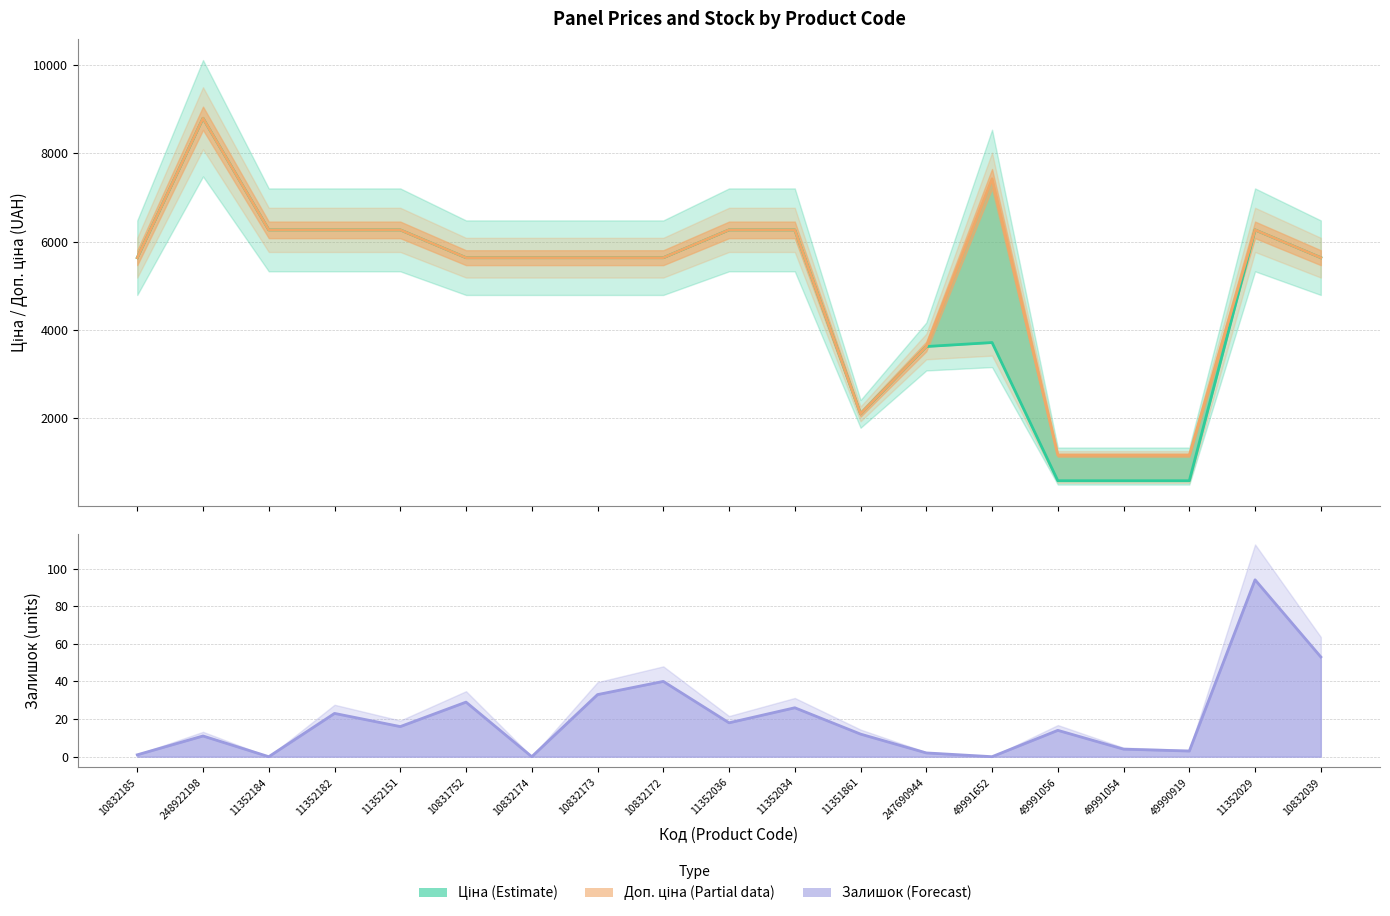

True or false: Залишок and Ціна intersect in this chart.

False